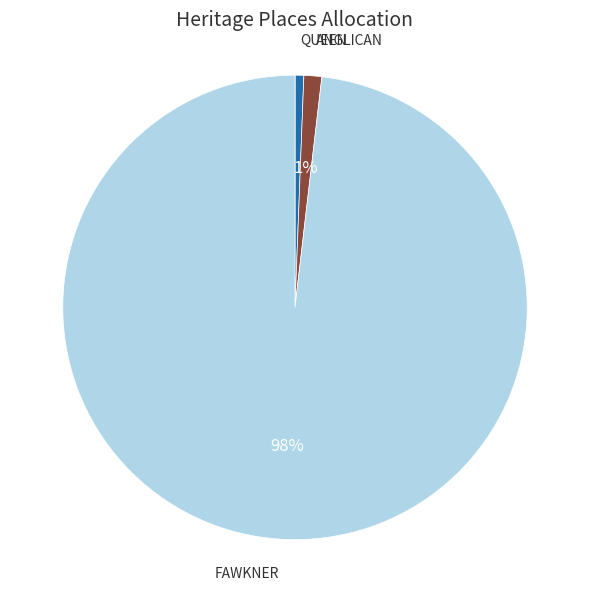

Which category has the biggest portion of the pie?

FAWKNER PARK